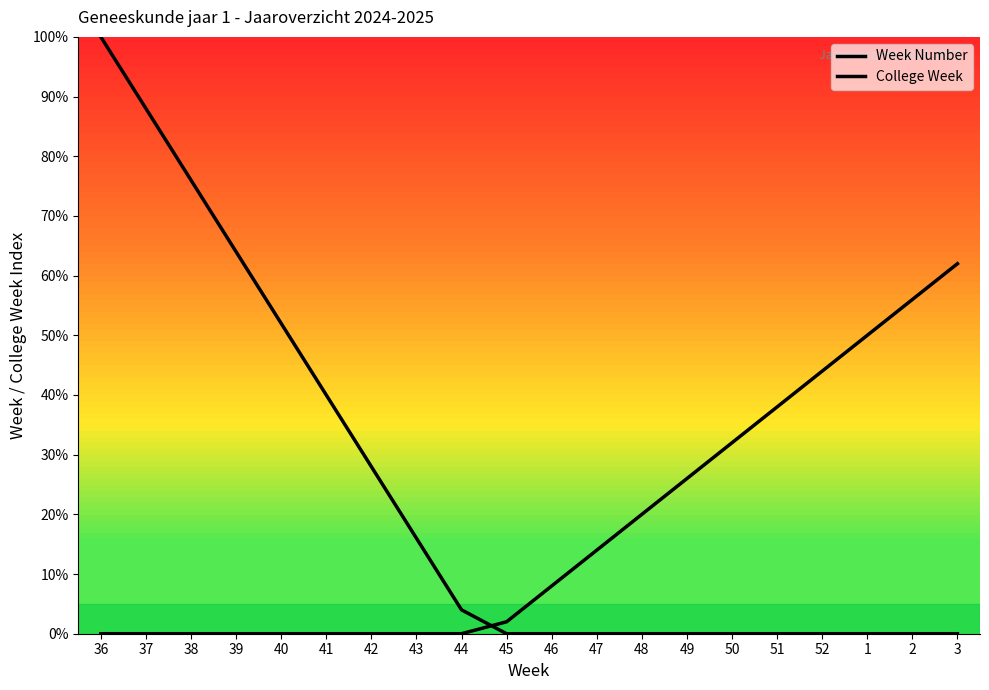

What are all the series names shown in the legend?

Week Number, College Week